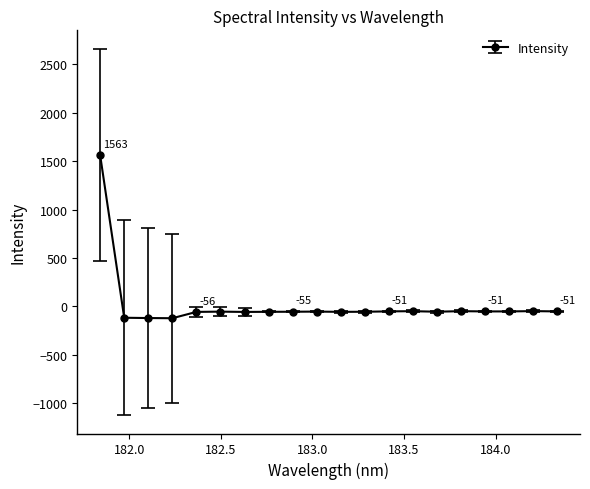

How many categories are shown in the chart?

20